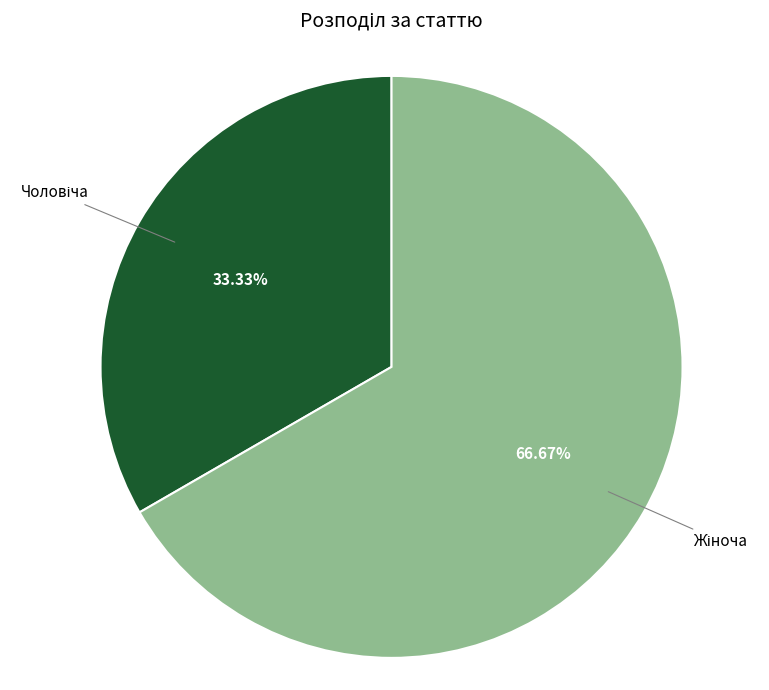

Does any single category account for the majority?

Yes